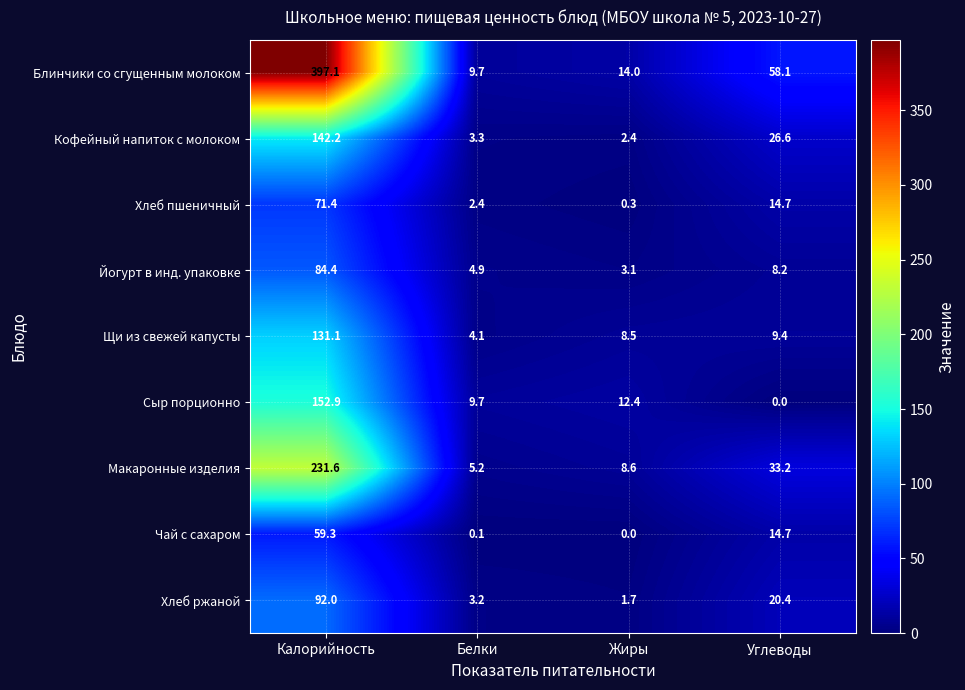

Which series changed the most between Белки and Углеводы?

Блинчики со сгущенным молоком